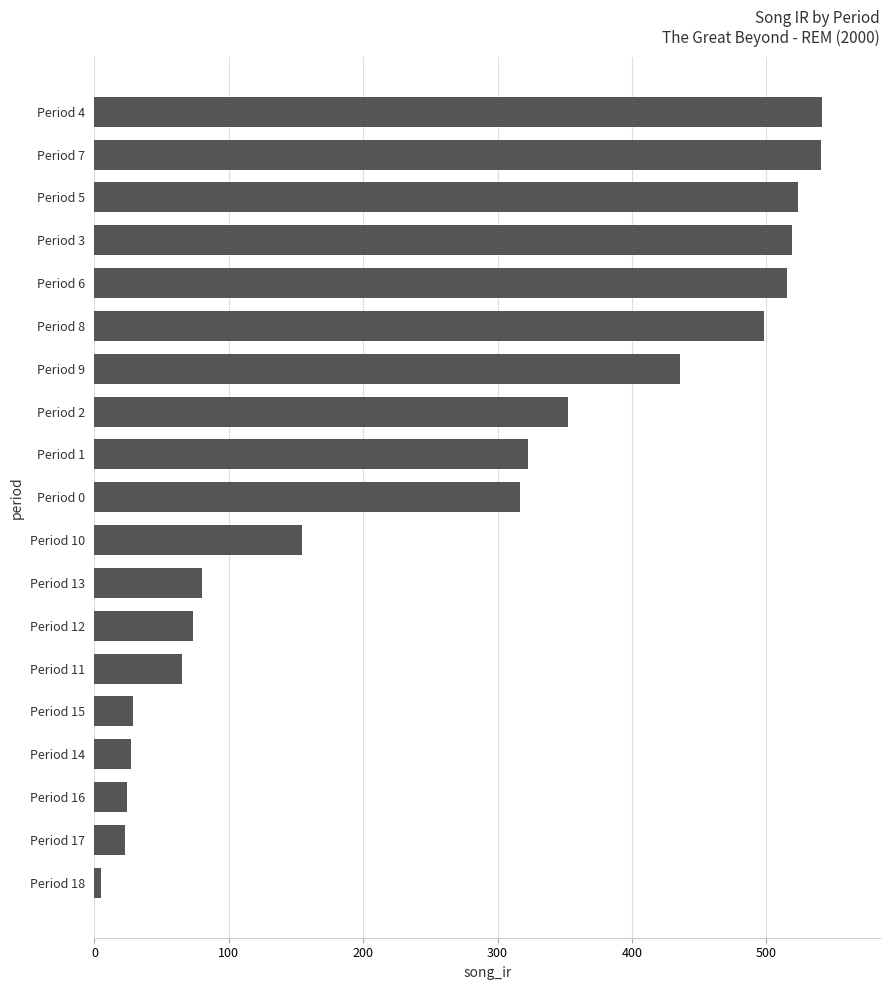

Between Period 12 and Period 8, which is larger?

Period 8